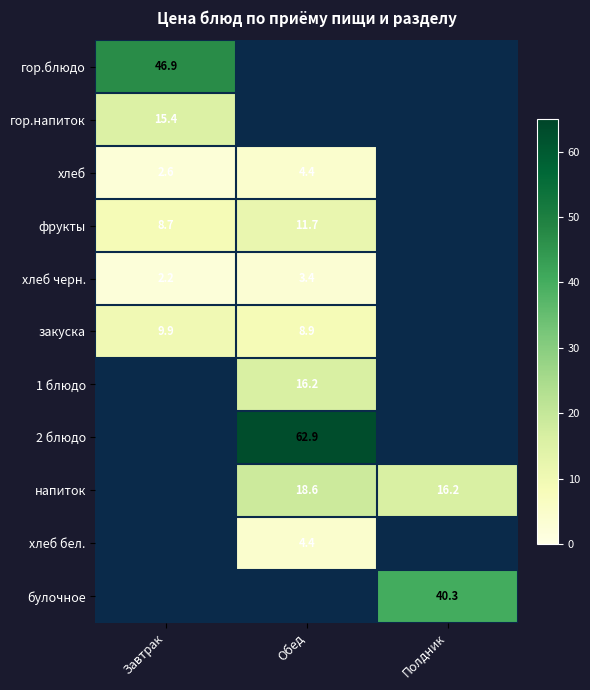

At how many categories does at least one series exceed 60?

1